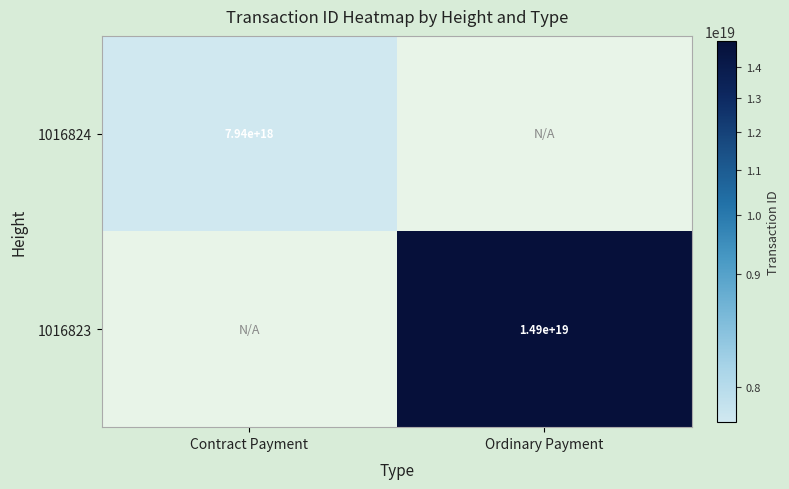

True or false: 1016824 has a value of 7940000000000000000 at Contract Payment.

True